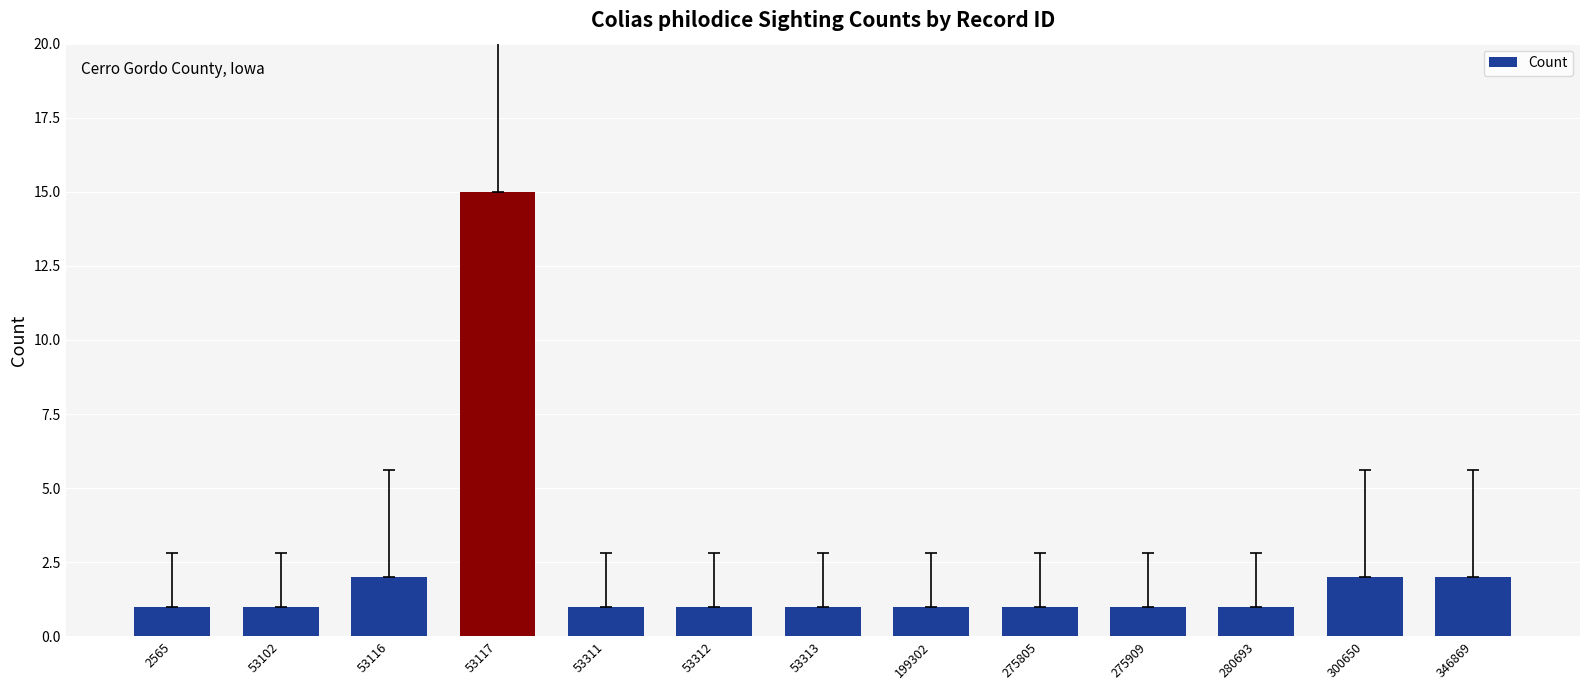

Count the number of categories in the chart.

13